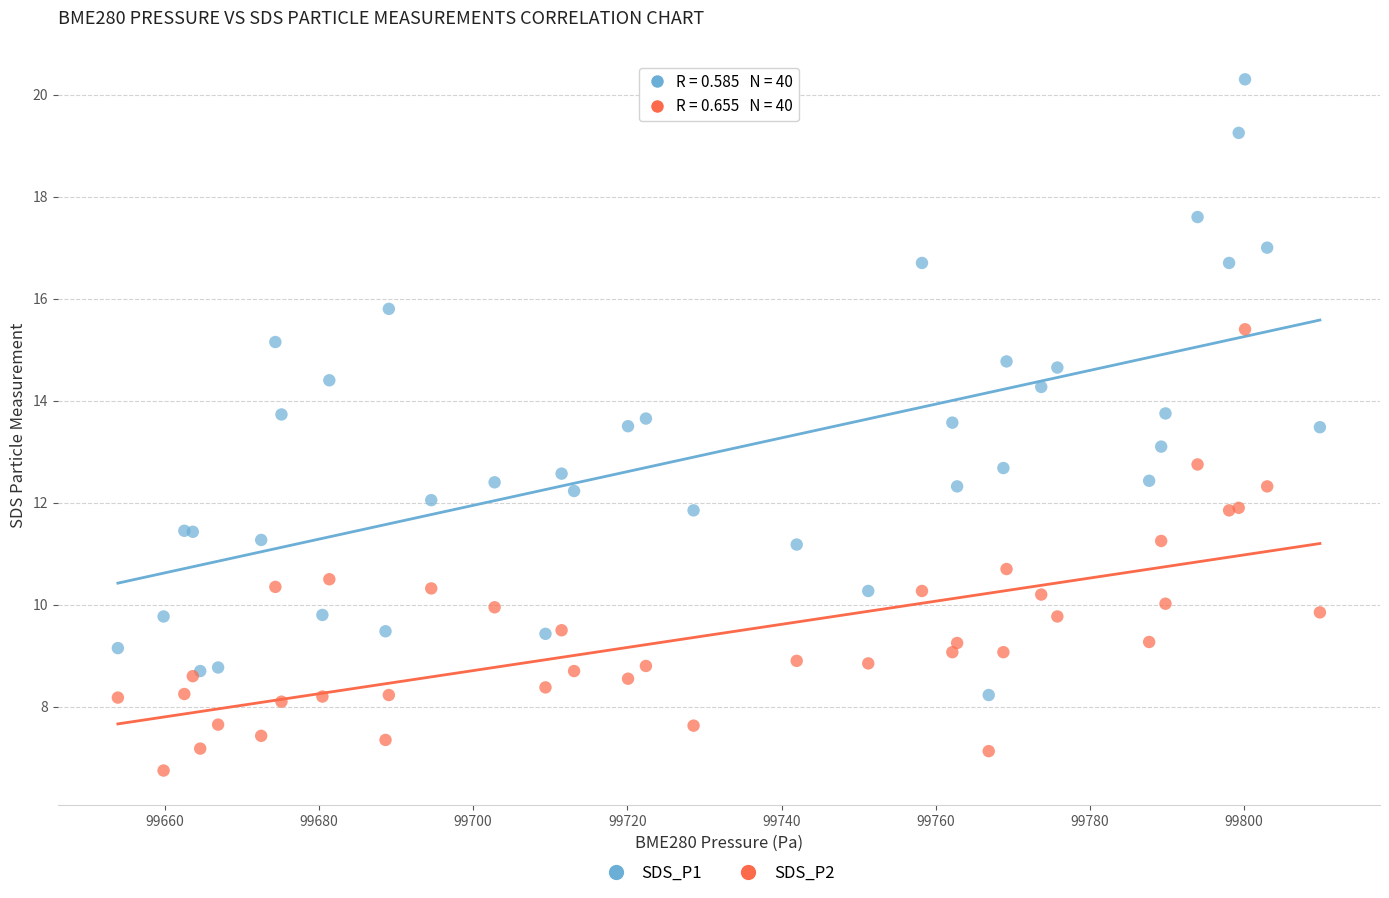

Which series reaches the minimum Y coordinate?

SDS_P2